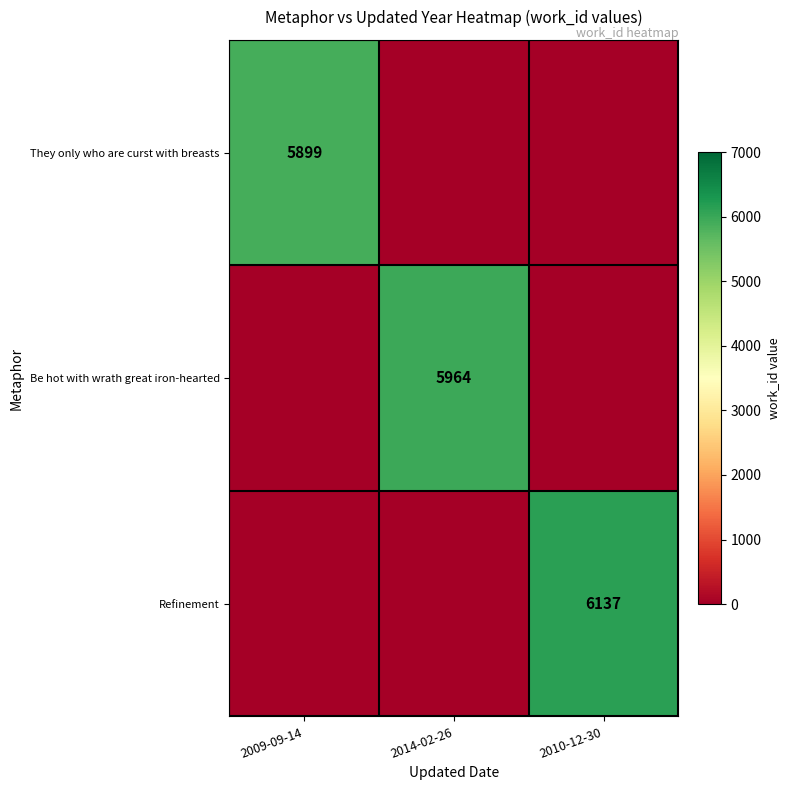

The Refinement series shows 6137 at 2010-12-30. True or false?

True